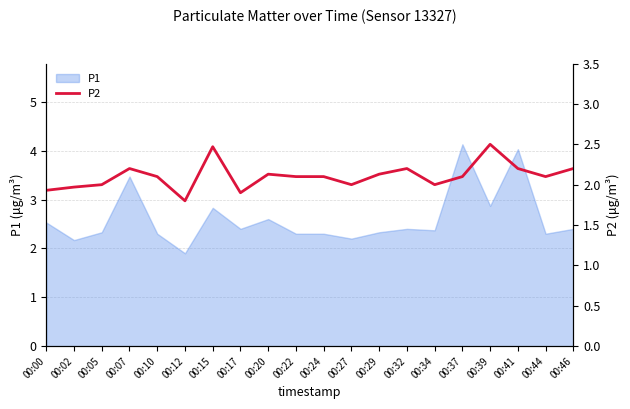

At which label does the data first exceed 2?

00:07